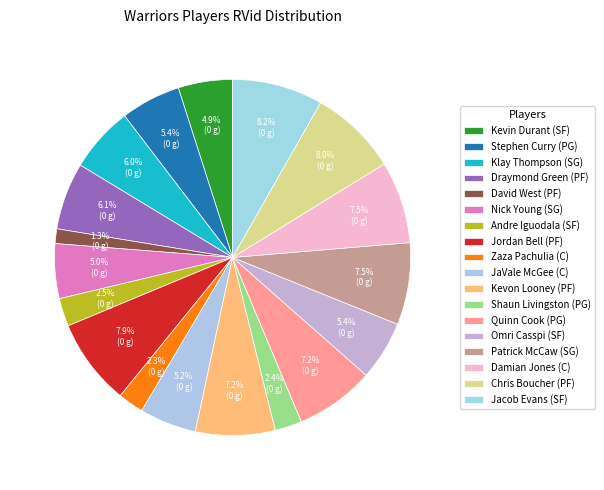

Rank the categories by value from lowest to highest.

David West (PF), Zaza Pachulia (C), Shaun Livingston (PG), Andre Iguodala (SF), Kevin Durant (SF), Nick Young (SG), JaVale McGee (C), Omri Casspi (SF), Stephen Curry (PG), Klay Thompson (SG), Draymond Green (PF), Quinn Cook (PG), Kevon Looney (PF), Patrick McCaw (SG), Damian Jones (C), Jordan Bell (PF), Chris Boucher (PF), Jacob Evans (SF)